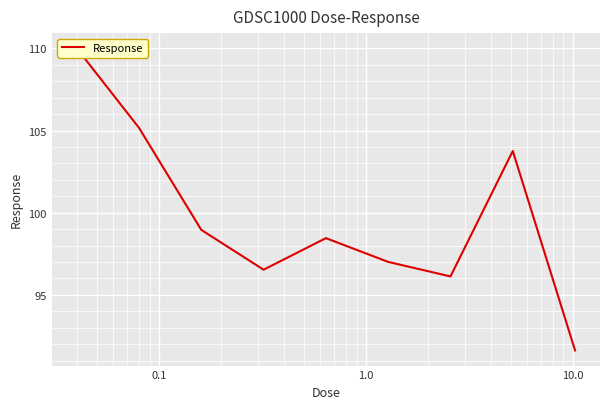

At which label is the value closest to 100?

0.1